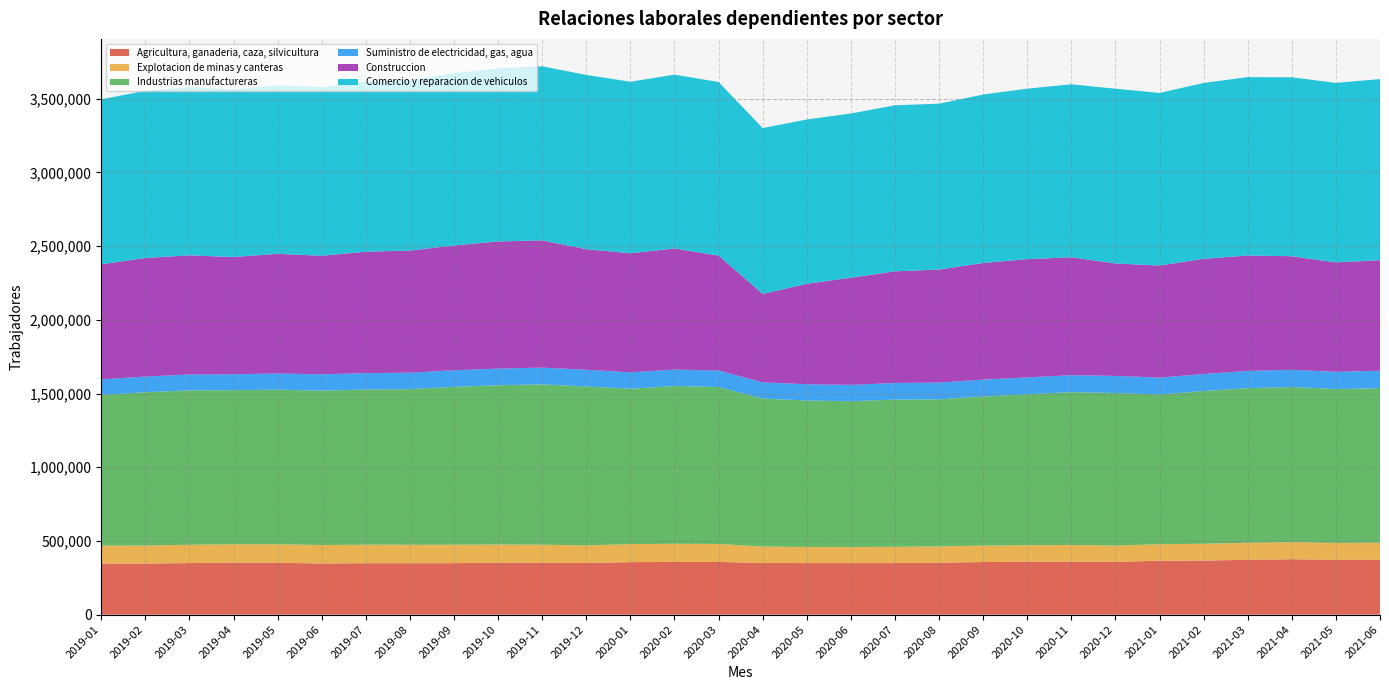

Reading left to right, what are all the values shown in this chart?

Agricultura, ganaderia, caza, silvicultura: 2019-01=346725	2019-02=346439	2019-03=350050	2019-04=352867	2019-05=351829	2019-06=347228	2019-07=348795	2019-08=348836	2019-09=349379	2019-10=352314	2019-11=352346	2019-12=350362	2020-01=356290	2020-02=357834	2020-03=357810	2020-04=350149	2020-05=350009	2020-06=349960	2020-07=349910	2020-08=352225	2020-09=356861	2020-10=358688	2020-11=359570	2020-12=357996	2021-01=365730	2021-02=366976	2021-03=372215	2021-04=376141	2021-05=372078	2021-06=372555
Explotacion de minas y canteras: 2019-01=121763	2019-02=122716	2019-03=124155	2019-04=124350	2019-05=125345	2019-06=125094	2019-07=125956	2019-08=125376	2019-09=124982	2019-10=123202	2019-11=122193	2019-12=119278	2020-01=122232	2020-02=122931	2020-03=121707	2020-04=111847	2020-05=109194	2020-06=108322	2020-07=110393	2020-08=110758	2020-09=111806	2020-10=112315	2020-11=113215	2020-12=110787	2021-01=112005	2021-02=113960	2021-03=115427	2021-04=115596	2021-05=114695	2021-06=115751
Industrias manufactureras: 2019-01=1021801	2019-02=1039698	2019-03=1047309	2019-04=1045652	2019-05=1049242	2019-06=1047270	2019-07=1052358	2019-08=1055937	2019-09=1071027	2019-10=1080789	2019-11=1087893	2019-12=1078031	2020-01=1054430	2020-02=1070530	2020-03=1064655	2020-04=1004235	2020-05=993585	2020-06=989851	2020-07=998949	2020-08=997649	2020-09=1011248	2020-10=1023858	2020-11=1036641	2020-12=1035160	2021-01=1016026	2021-02=1035947	2021-03=1049081	2021-04=1052626	2021-05=1043728	2021-06=1048250
Suministro de electricidad, gas, agua: 2019-01=105694	2019-02=106616	2019-03=107487	2019-04=108201	2019-05=109522	2019-06=110854	2019-07=111297	2019-08=111375	2019-09=112823	2019-10=112991	2019-11=113640	2019-12=113622	2020-01=111275	2020-02=111437	2020-03=112308	2020-04=109716	2020-05=110263	2020-06=110707	2020-07=112380	2020-08=113840	2020-09=114529	2020-10=114868	2020-11=115142	2020-12=115853	2021-01=114624	2021-02=115478	2021-03=116629	2021-04=116727	2021-05=117042	2021-06=118154
Construccion: 2019-01=780820	2019-02=804085	2019-03=808548	2019-04=795198	2019-05=812332	2019-06=804211	2019-07=824121	2019-08=828196	2019-09=846504	2019-10=862530	2019-11=863081	2019-12=818048	2020-01=807497	2020-02=821637	2020-03=779354	2020-04=600069	2020-05=681465	2020-06=727039	2020-07=757398	2020-08=766497	2020-09=791483	2020-10=802038	2020-11=800241	2020-12=762925	2021-01=760009	2021-02=781779	2021-03=783180	2021-04=770658	2021-05=742239	2021-06=750061
Comercio y reparacion de vehiculos: 2019-01=1119662	2019-02=1134158	2019-03=1141179	2019-04=1137688	2019-05=1142771	2019-06=1144222	2019-07=1152920	2019-08=1157123	2019-09=1168432	2019-10=1174827	2019-11=1180889	2019-12=1182327	2020-01=1163635	2020-02=1179088	2020-03=1177723	2020-04=1125208	2020-05=1114758	2020-06=1113936	2020-07=1126536	2020-08=1125493	2020-09=1142805	2020-10=1156501	2020-11=1173167	2020-12=1185230	2021-01=1171108	2021-02=1192865	2021-03=1210158	2021-04=1213794	2021-05=1217874	2021-06=1228424